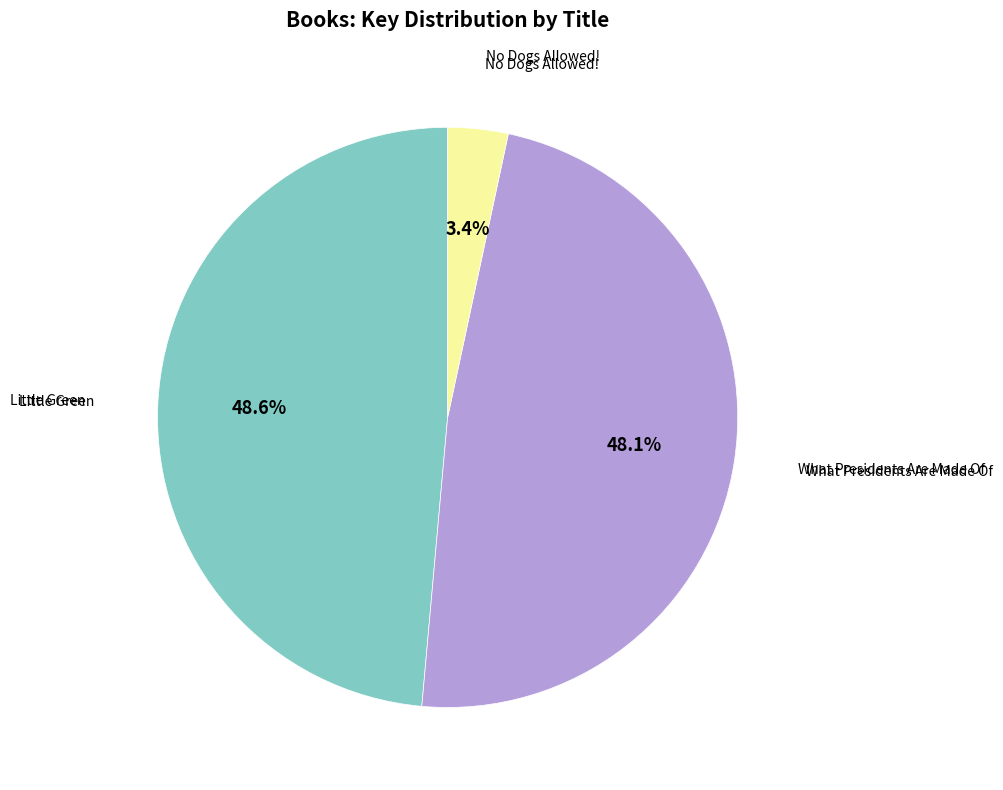

Is there any slice that represents more than half of the pie?

No